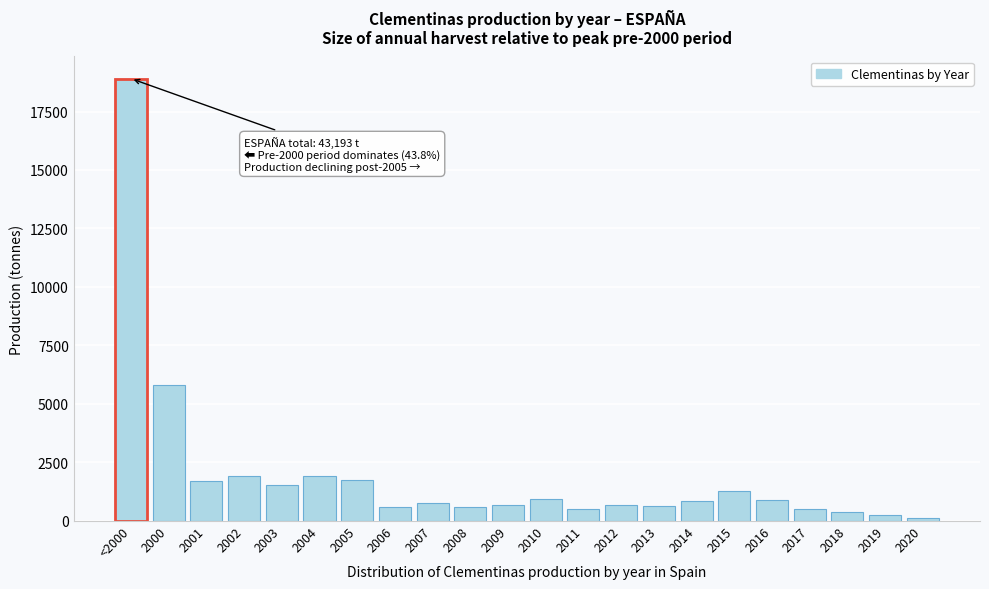

What is the average value?

1955.8